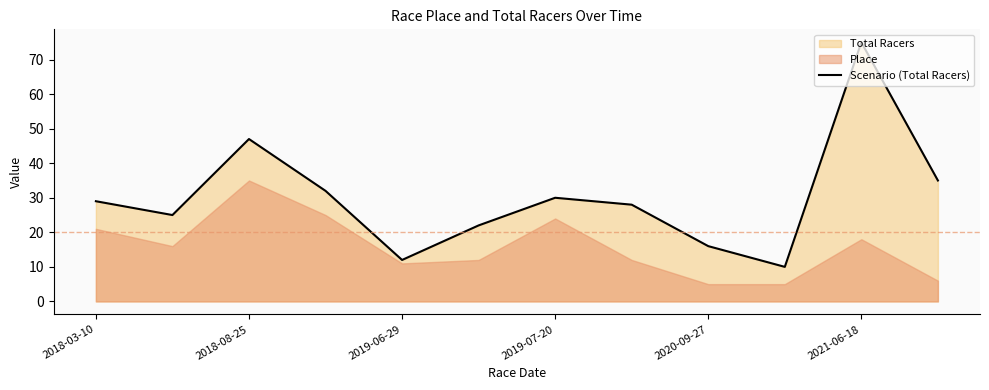

Is it true that Scenario (Total Racers) equals 30 at 2019-07-20?

True